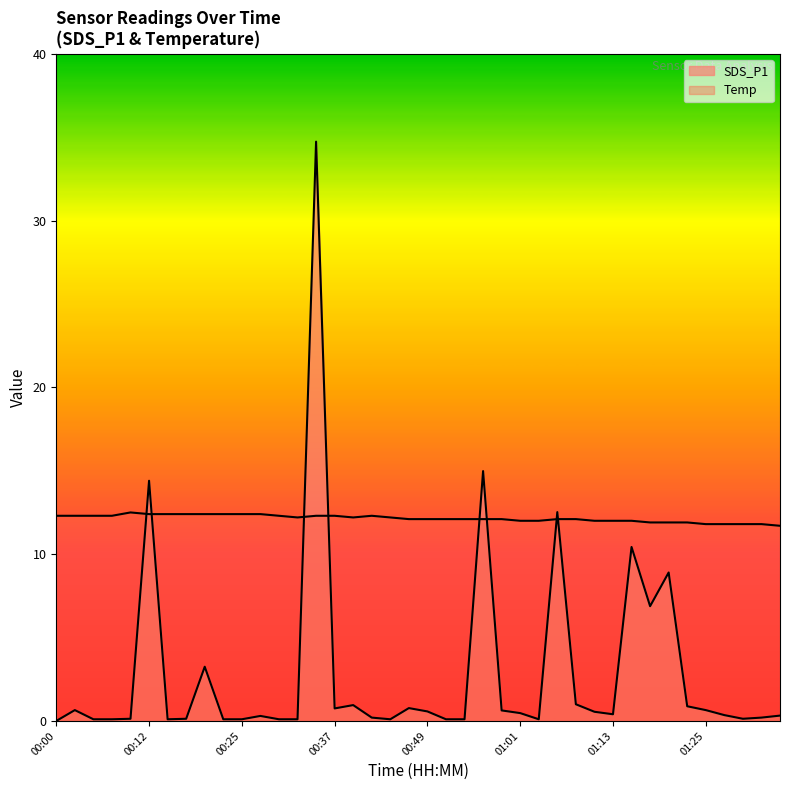

Is the value of SDS_P1 at 00:00 greater than the value of Temp at 00:25?

No